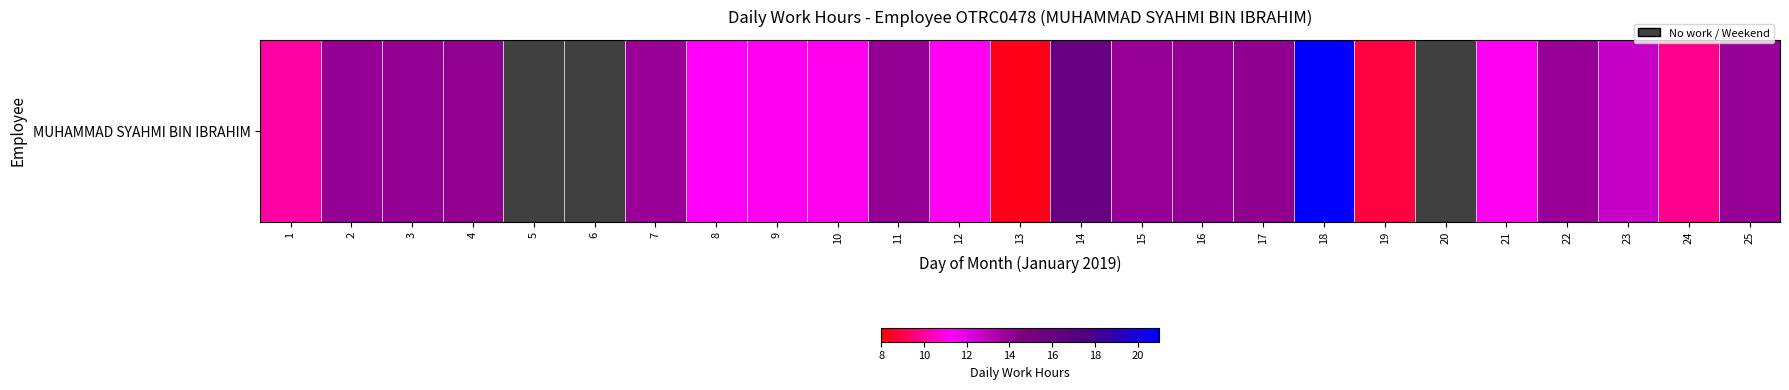

What is the maximum value shown in the chart?

20.9